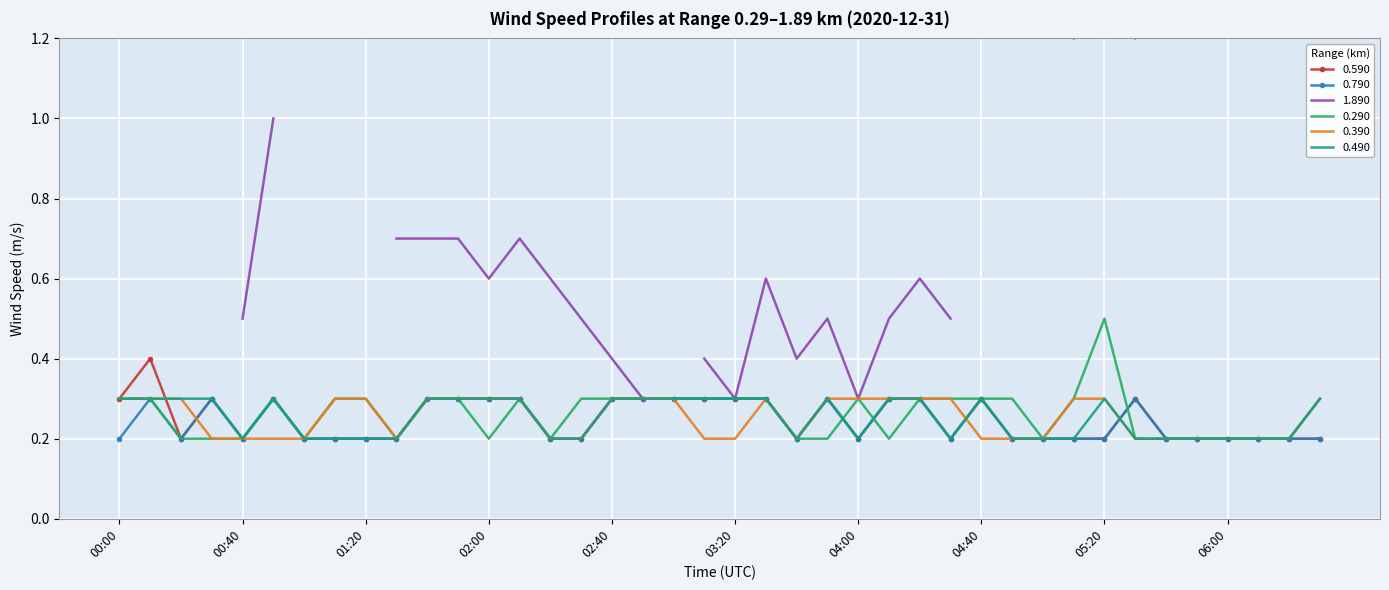

The value of 0.390 at 00:40 is 0.3. True or false?

False